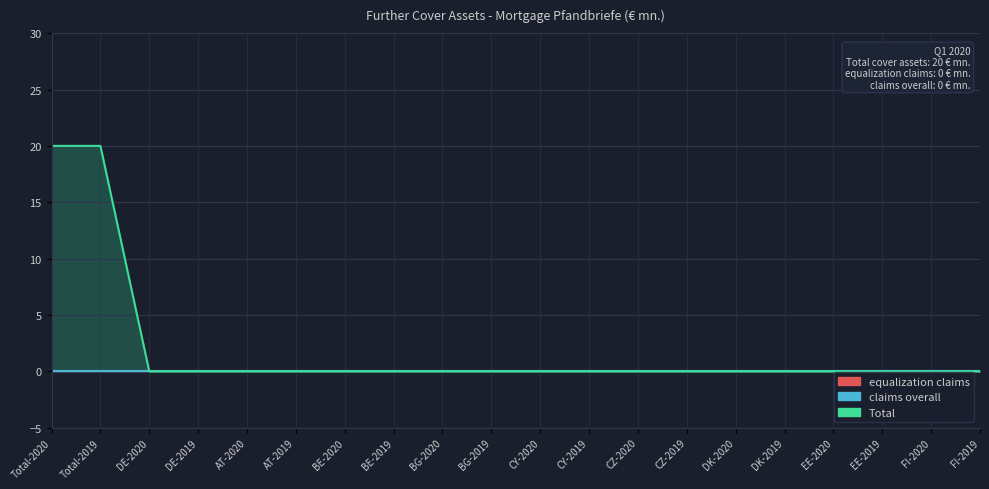

True or false: equalization claims and claims overall intersect in this chart.

False